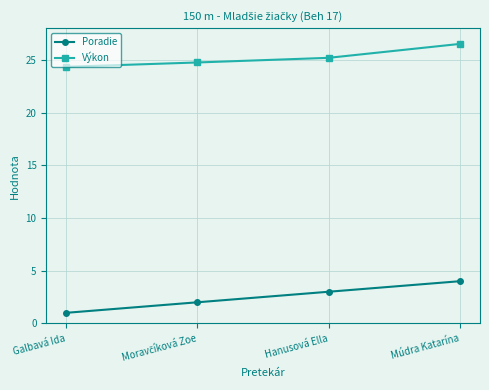

What is the value of the Výkon point at the 3rd from the left?

25.2